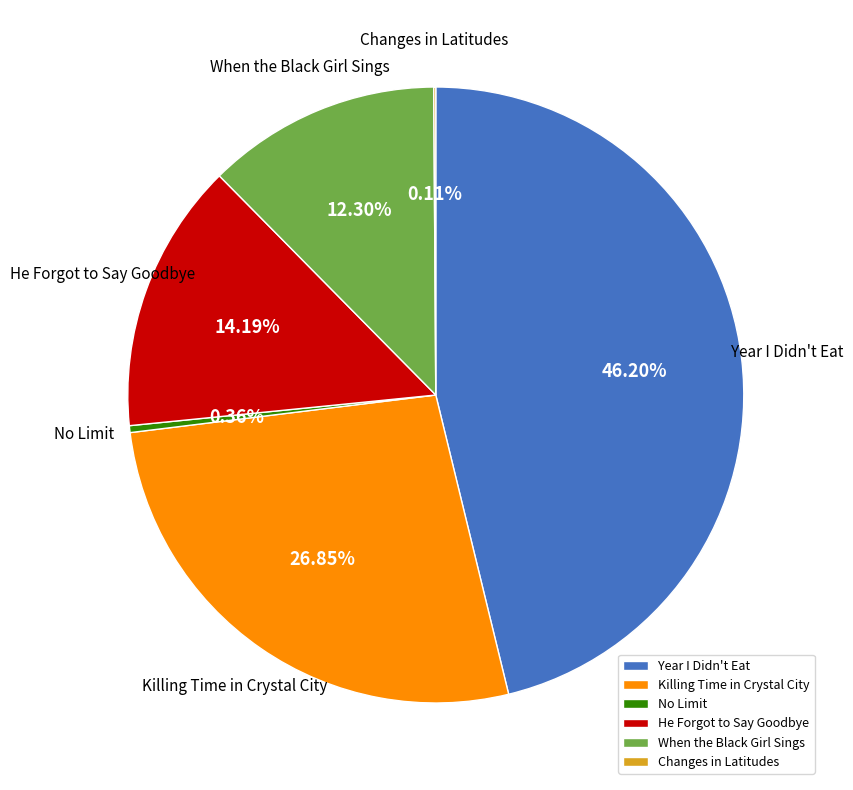

To the nearest percent, what percentage of the pie is Year I Didn't Eat?

46%